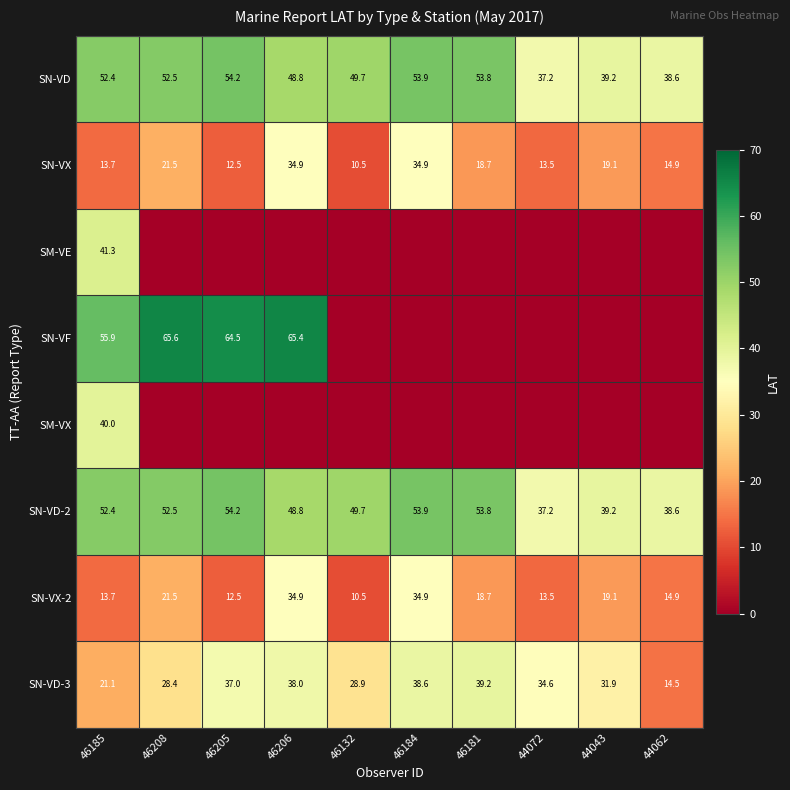

What is the maximum value for SN-VD-3?

39.2